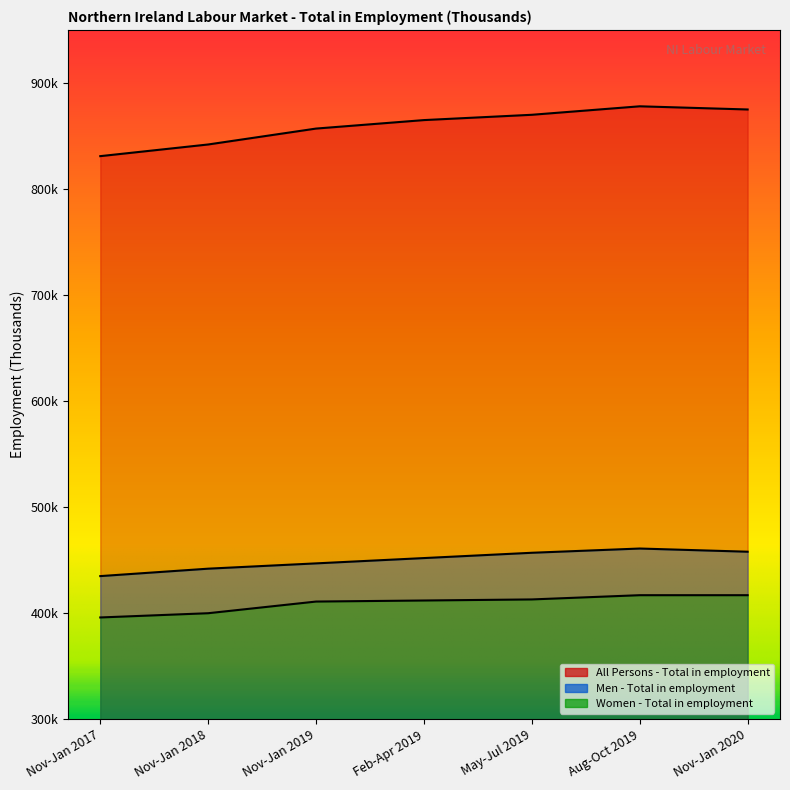

Reading left to right, what are all the values shown in this chart?

All Persons - Total in employment: 831	842	857	865	870	878	875
Men - Total in employment: 435	442	447	452	457	461	458
Women - Total in employment: 396	400	411	412	413	417	417